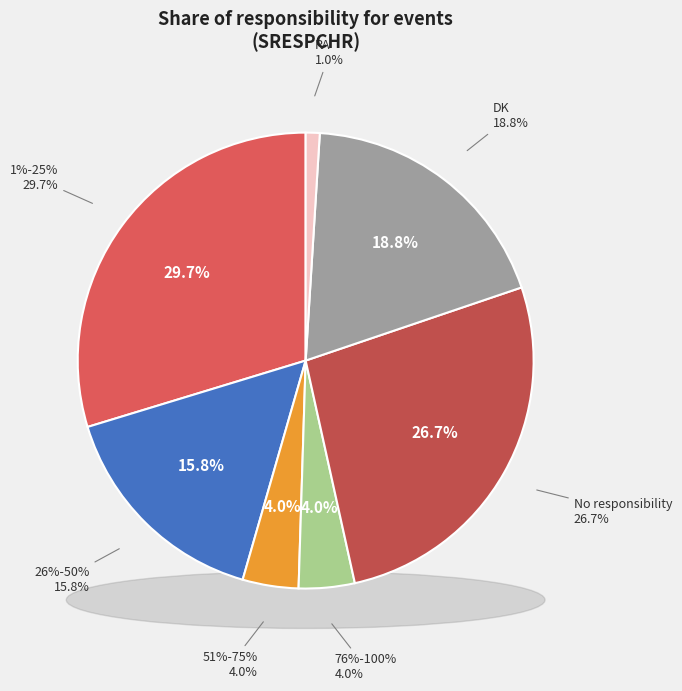

Count the number of slices in the pie.

7